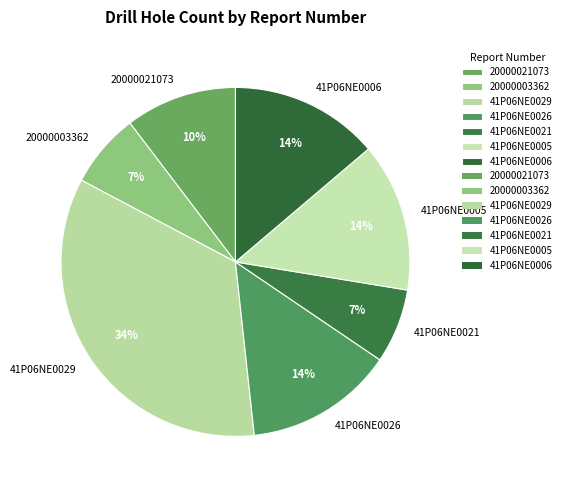

How many slices are in this pie chart?

7